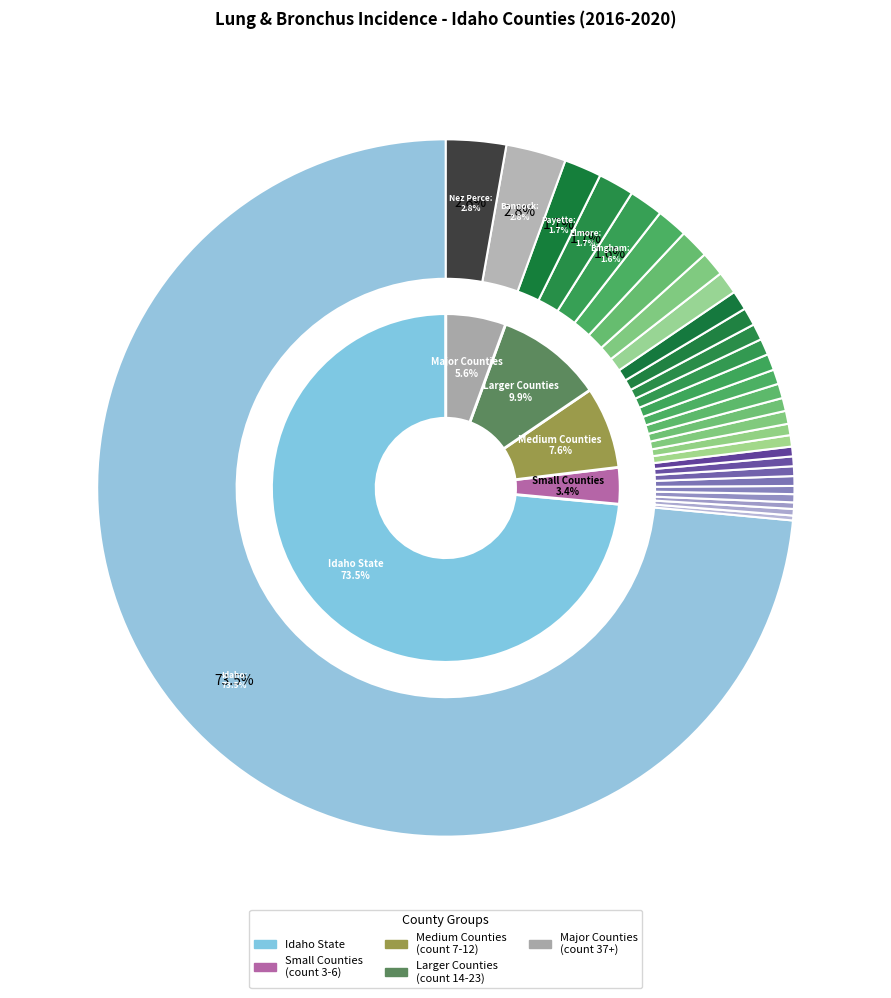

To the nearest percent, what is the combined percentage of Gem County and Elmore County?

3%